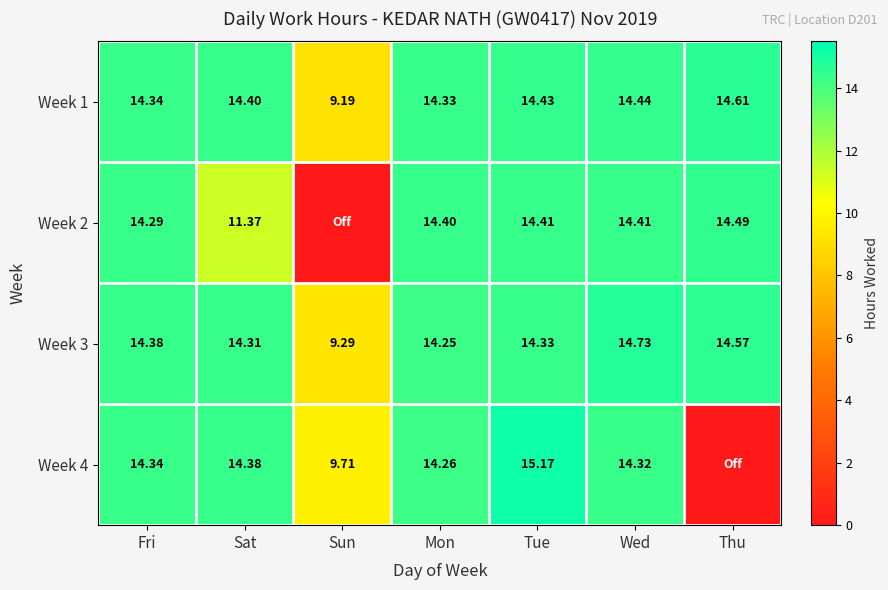

Is the value of Week 1 at Mon greater than the value of Week 3 at Thu?

No